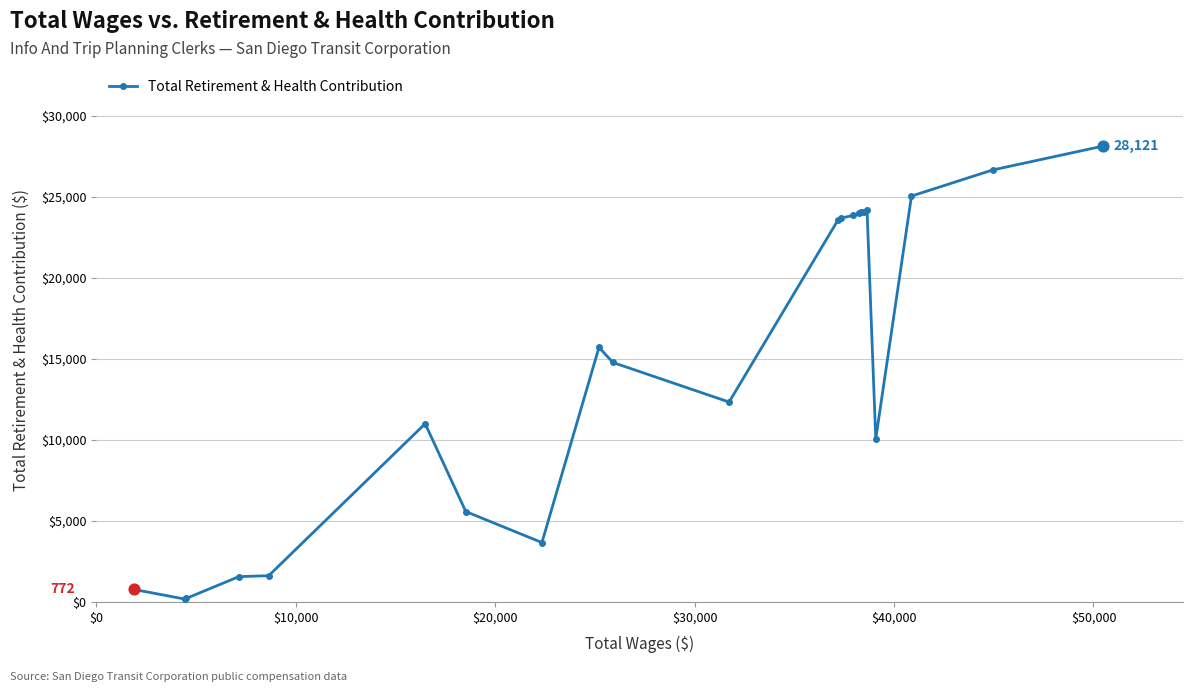

What is the sum of all values?

324714